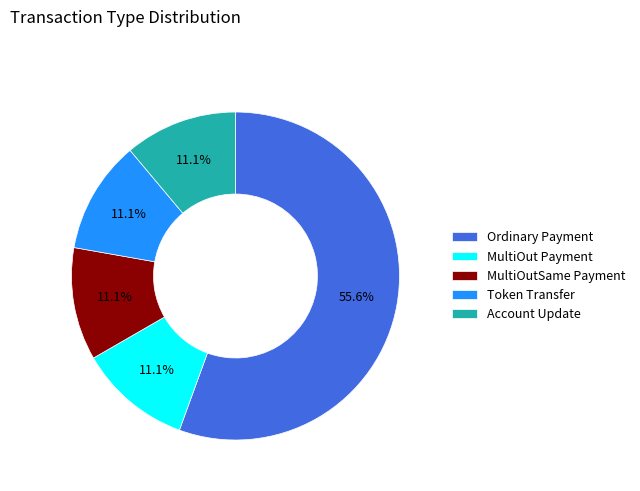

Which slice represents more than half of the pie?

Ordinary Payment